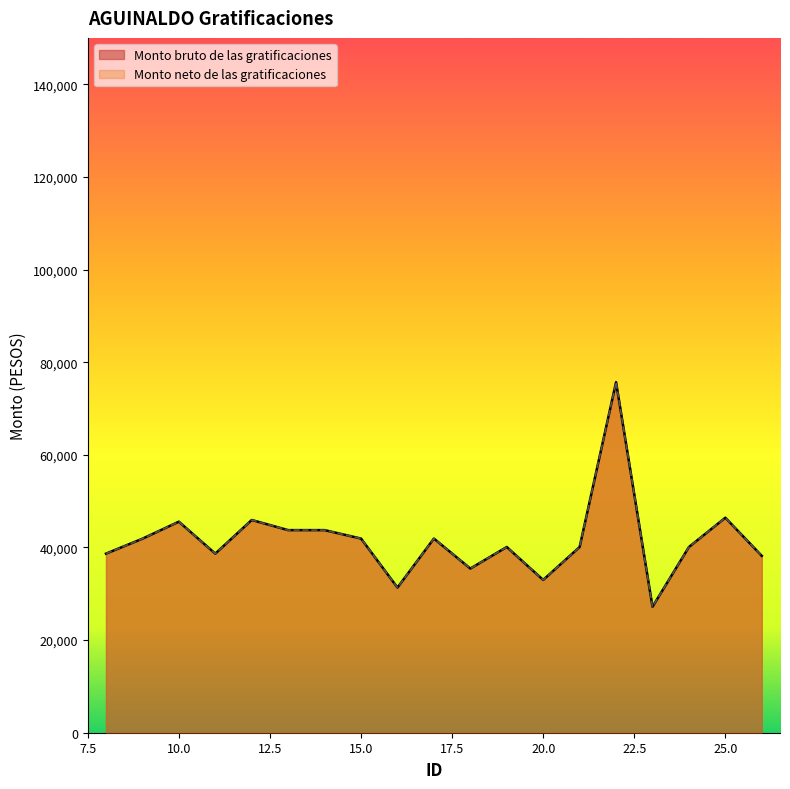

What is the value of the Monto neto de las gratificaciones point at the 13th from the left?

32984.3